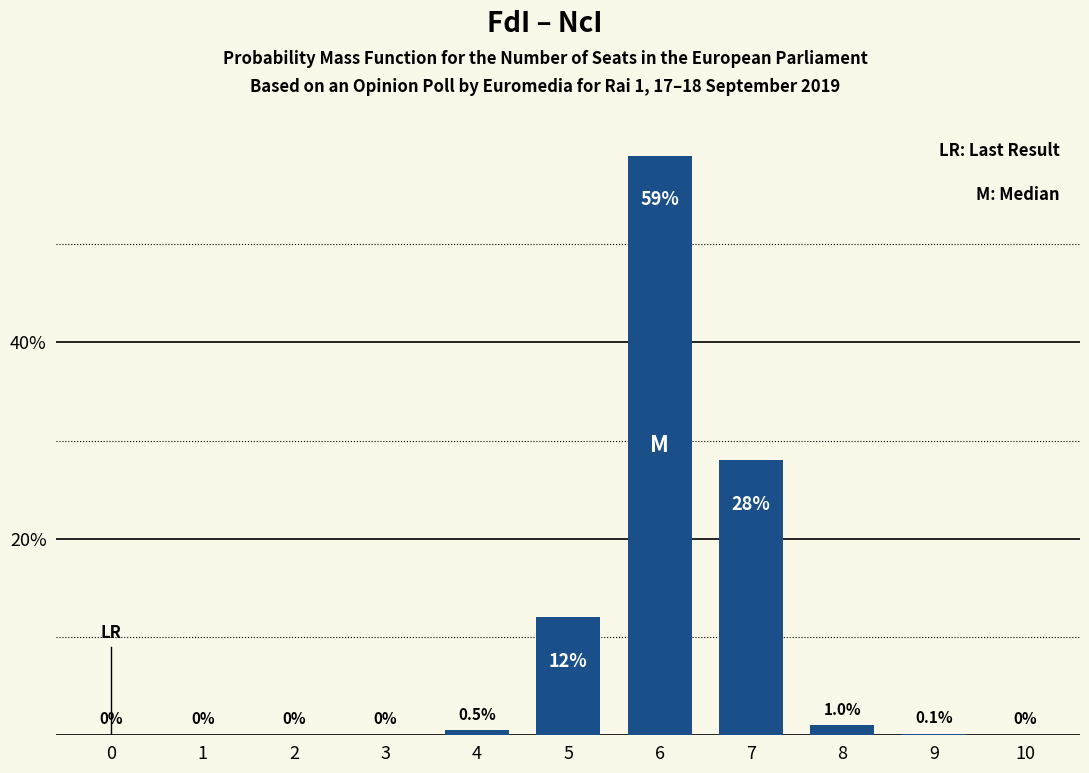

Count the number of categories in the chart.

11